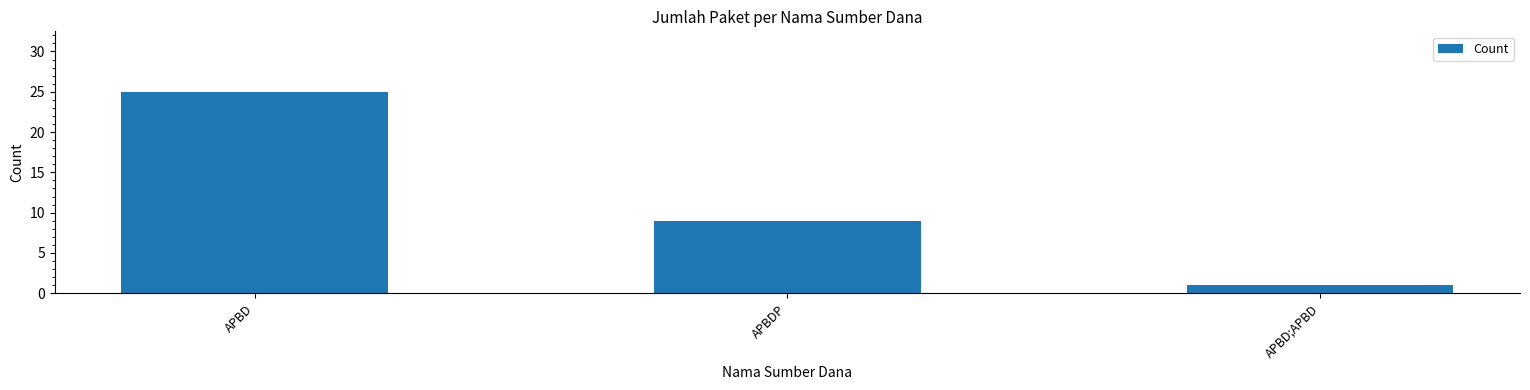

How many bars are there in total?

3